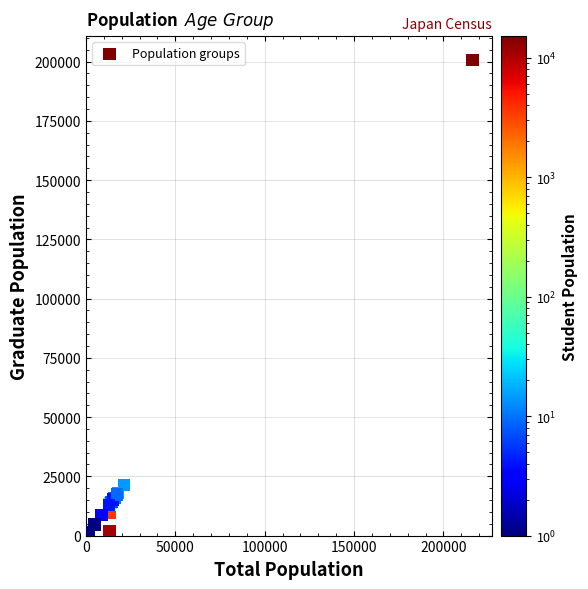

What Y value in the scatter plot is closest to 100551?

21278